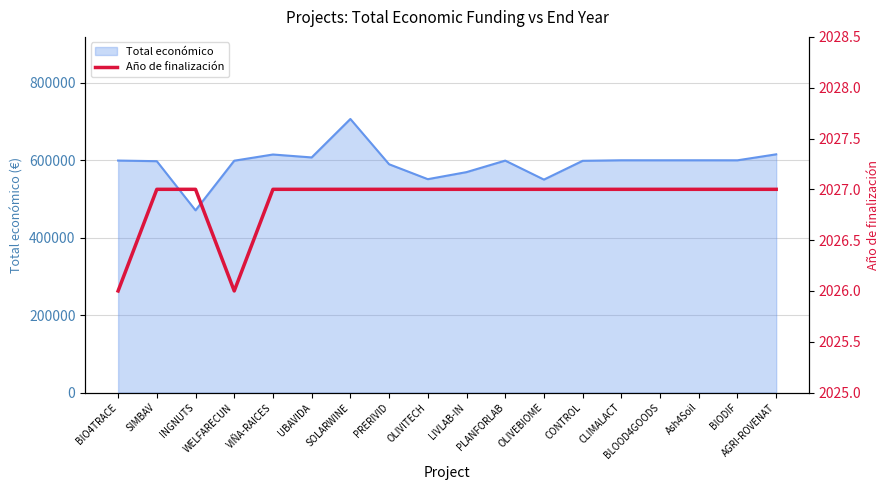

Is it true that Total económico equals 415942 at AGRI-ROVENAT?

False